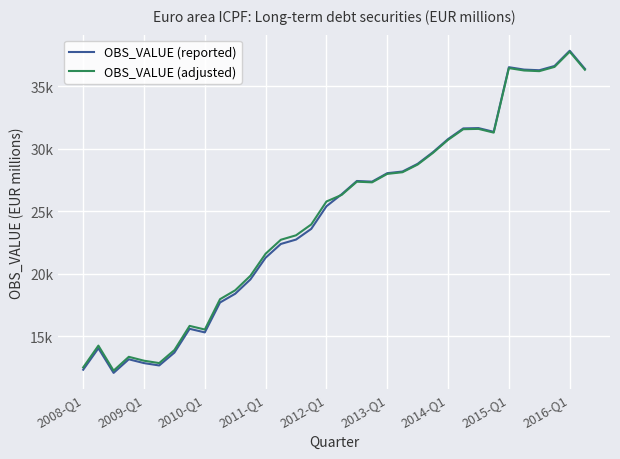

True or false: OBS_VALUE (adjusted) and OBS_VALUE (reported) cross at least once.

True